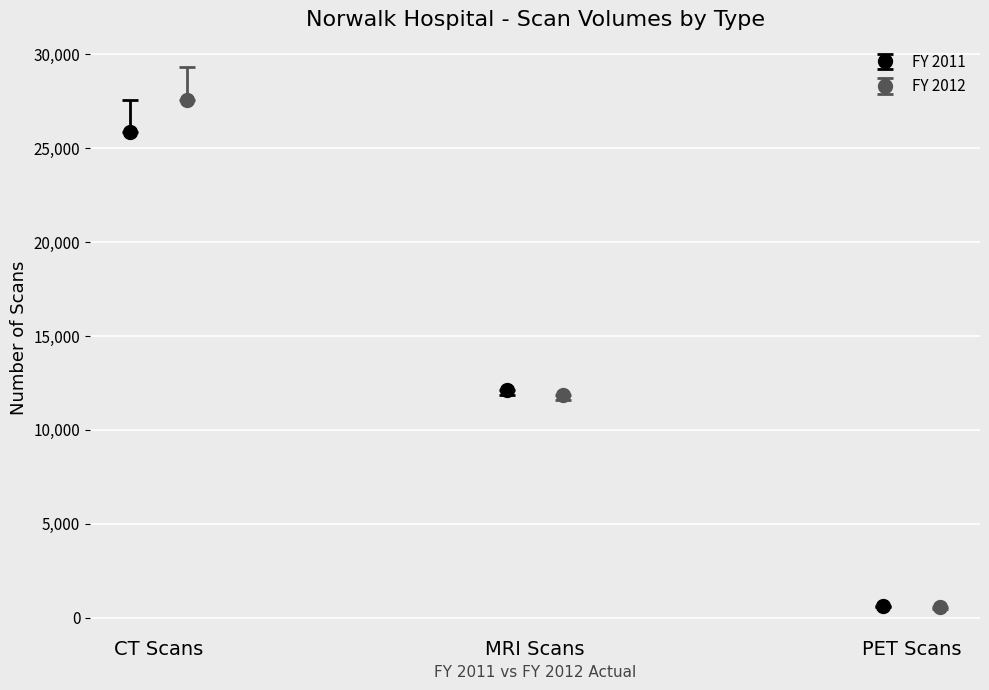

What is the value of the FY 2011 point at the 1st from the left?

25845